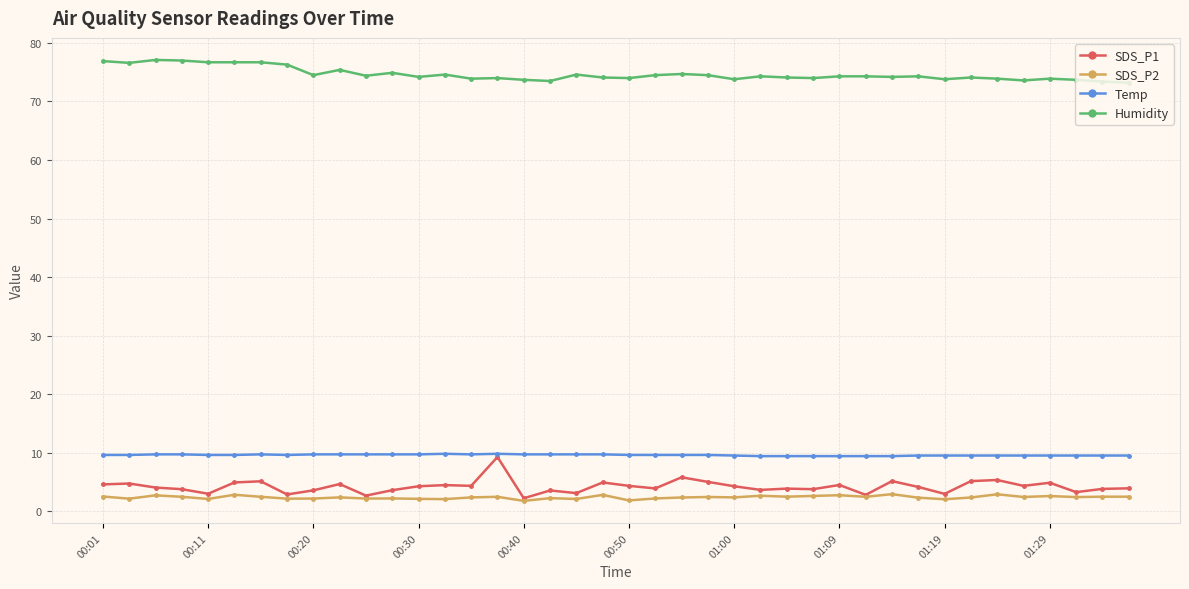

True or false: Temp and Humidity cross at least once.

False